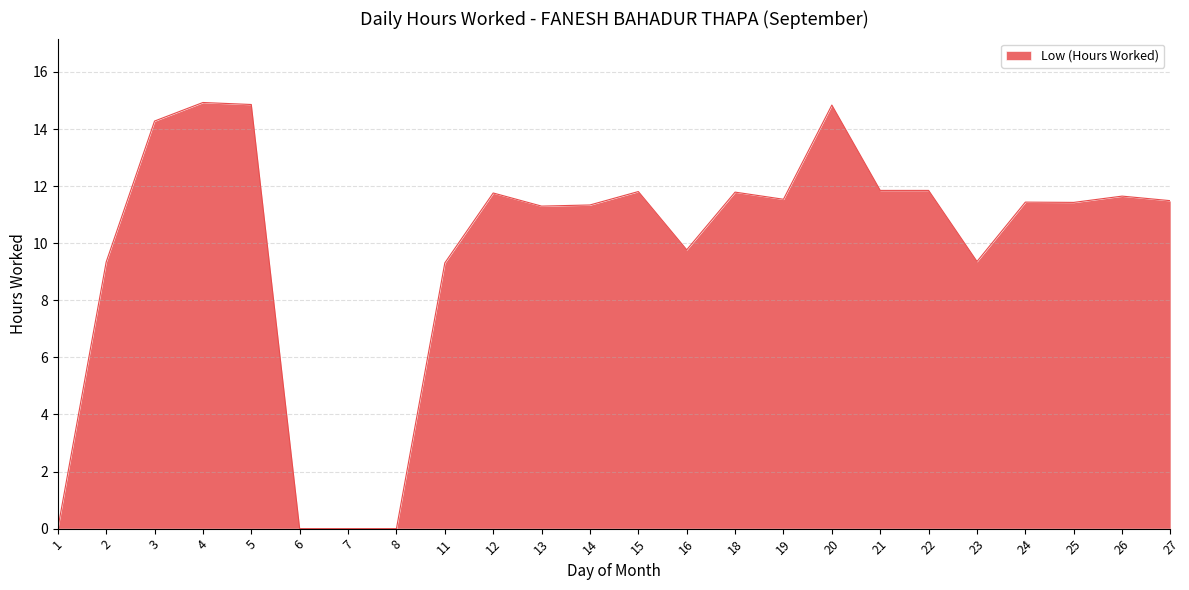

The chart shows a value of 15.8 at 27. True or false?

False